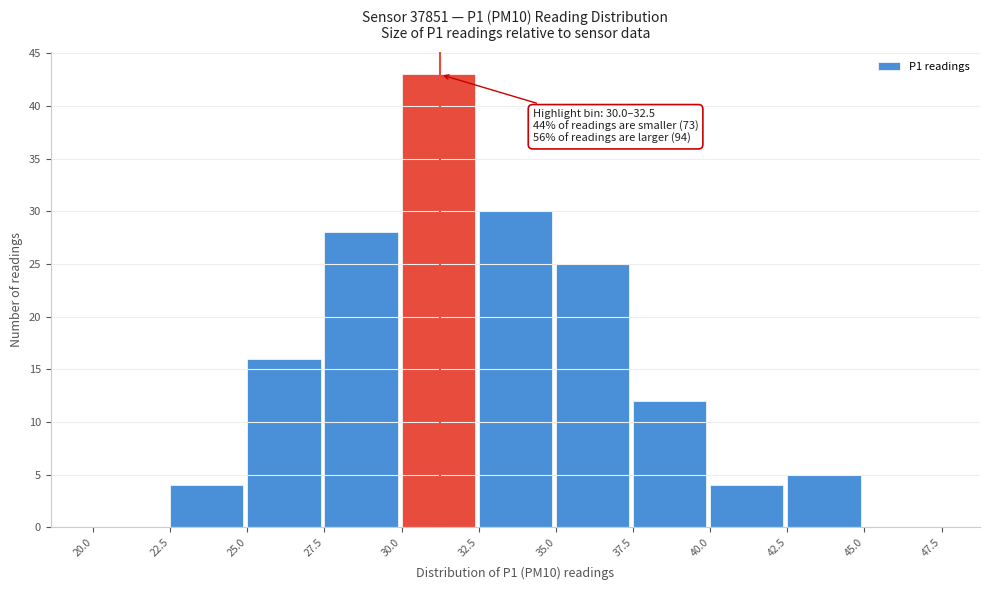

Which range on the x-axis has the tallest bar?

30.0 to 32.5